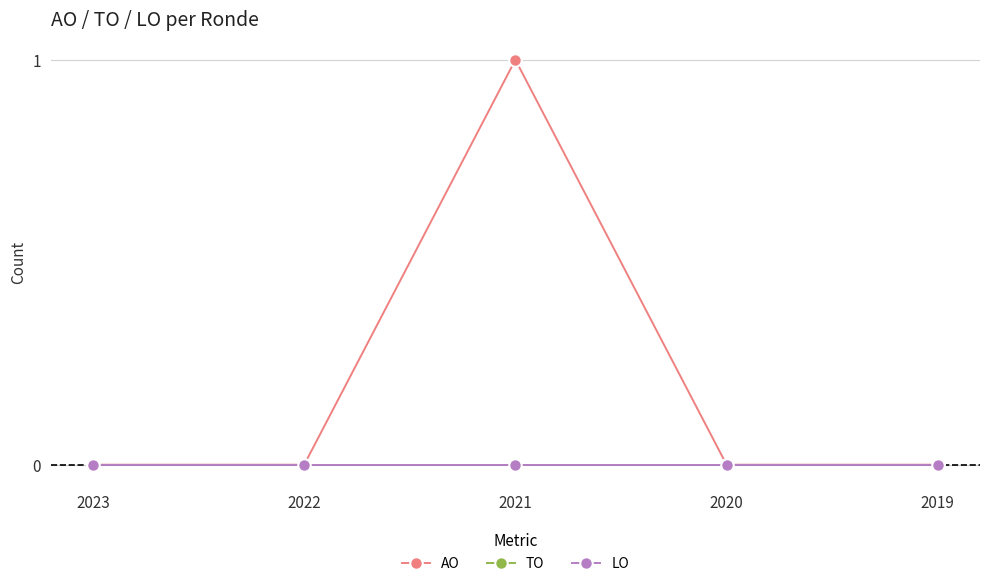

At how many categories does at least one series exceed 0?

1